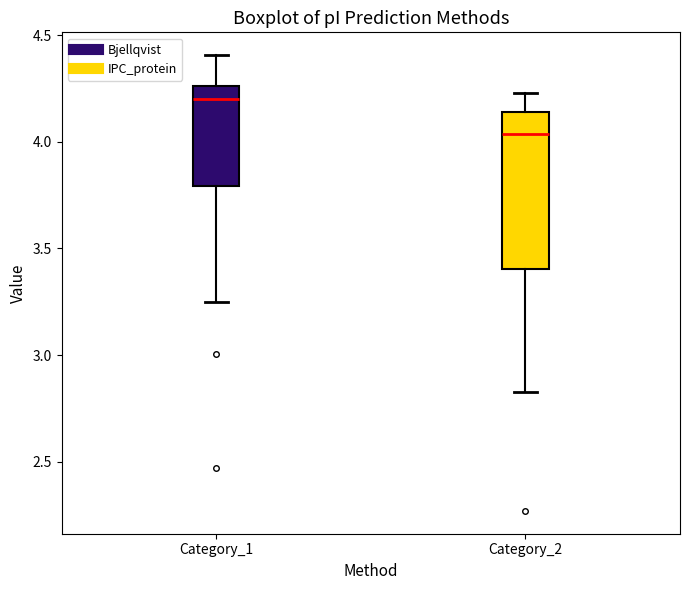

Where is the lower edge of the box for Category_1 on the y-axis? The values are not printed on the chart, so give them approximately, as read against the axis.

3.80